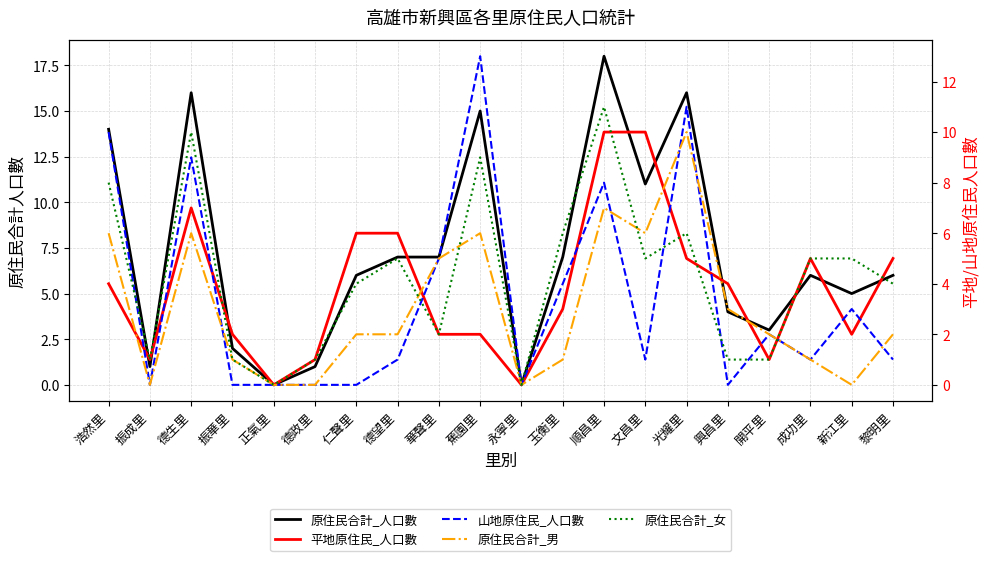

Reading left to right, what are all the values shown in this chart?

原住民合計_人口數: 14	1	16	2	0	1	6	7	7	15	0	7	18	11	16	4	3	6	5	6
平地原住民_人口數: 4	1	7	2	0	1	6	6	2	2	0	3	10	10	5	4	1	5	2	5
山地原住民_人口數: 10	0	9	0	0	0	0	1	5	13	0	4	8	1	11	0	2	1	3	1
原住民合計_男: 6	0	6	1	0	0	2	2	5	6	0	1	7	6	10	3	2	1	0	2
原住民合計_女: 8	1	10	1	0	1	4	5	2	9	0	6	11	5	6	1	1	5	5	4